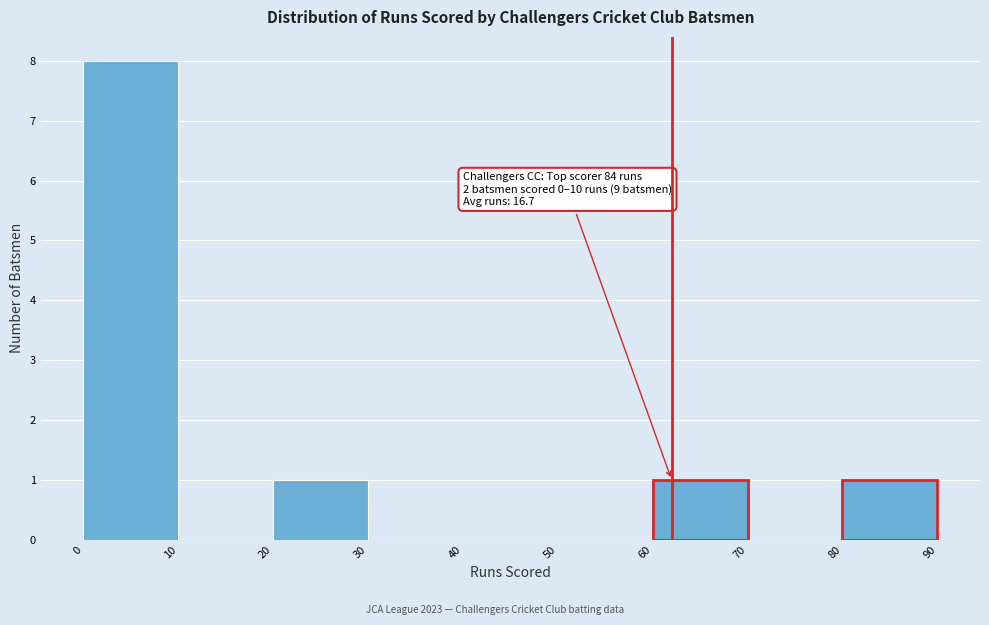

Which range on the x-axis has the tallest bar?

0 to 10